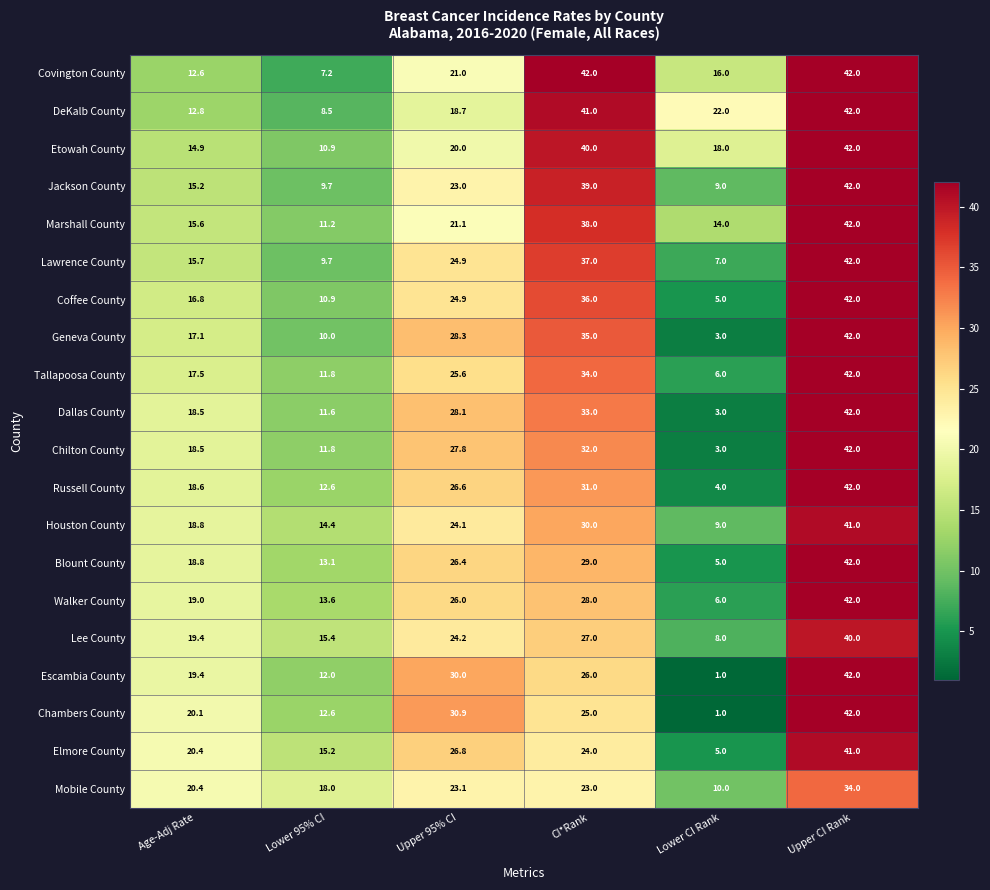

At which category is the sum across all series the highest?

Upper CI Rank